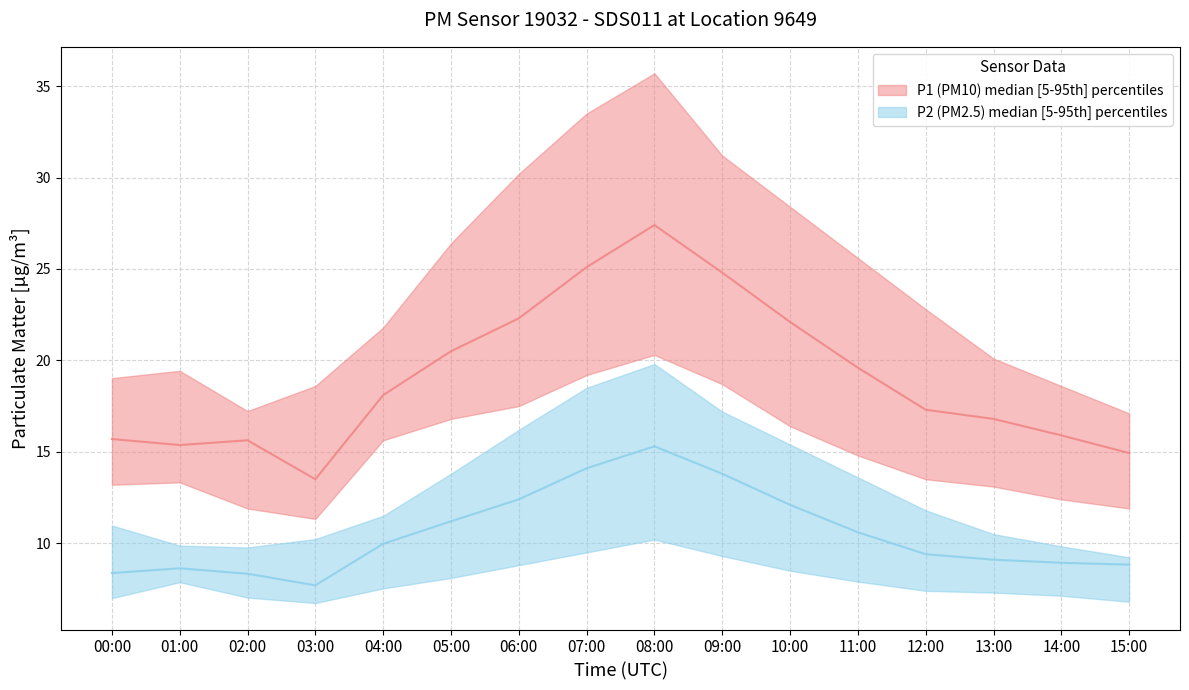

Rank the series at 03:00 from lowest to highest value.

P2_lower, P2, P2_upper, P1_lower, P1, P1_upper